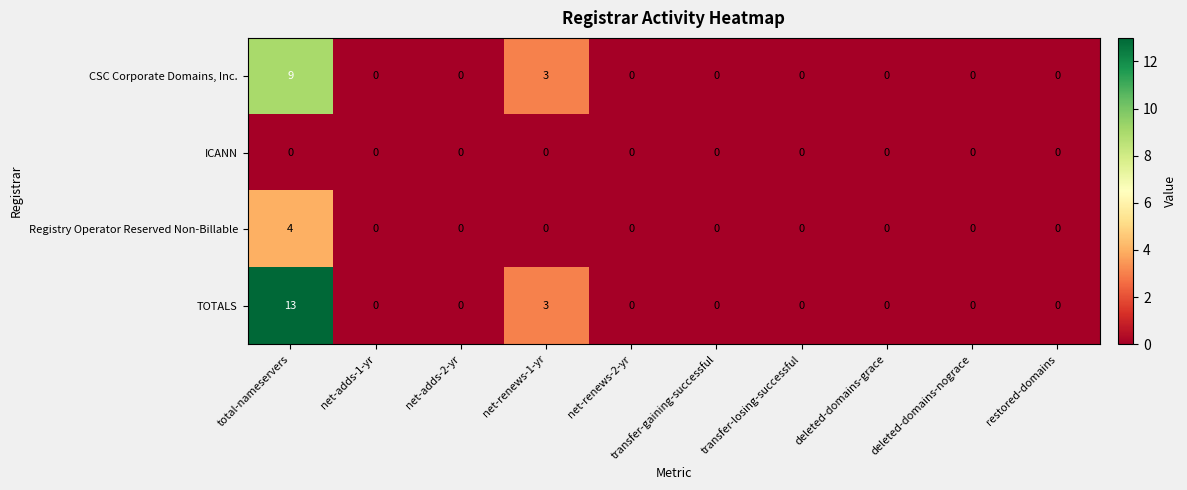

At which category is the sum across all series the highest?

total-nameservers